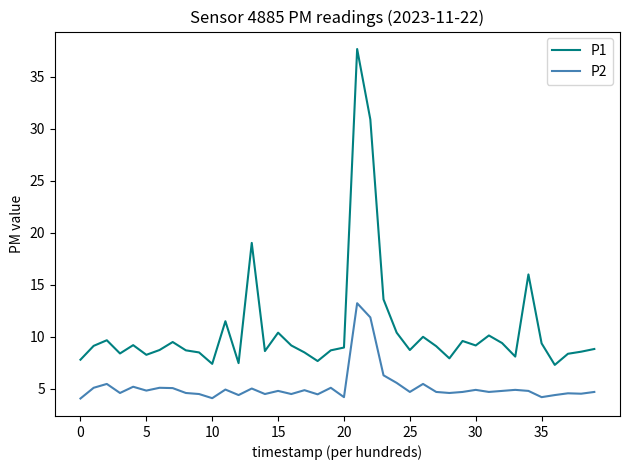

Rank the series by their average value, from highest to lowest.

P1, P2